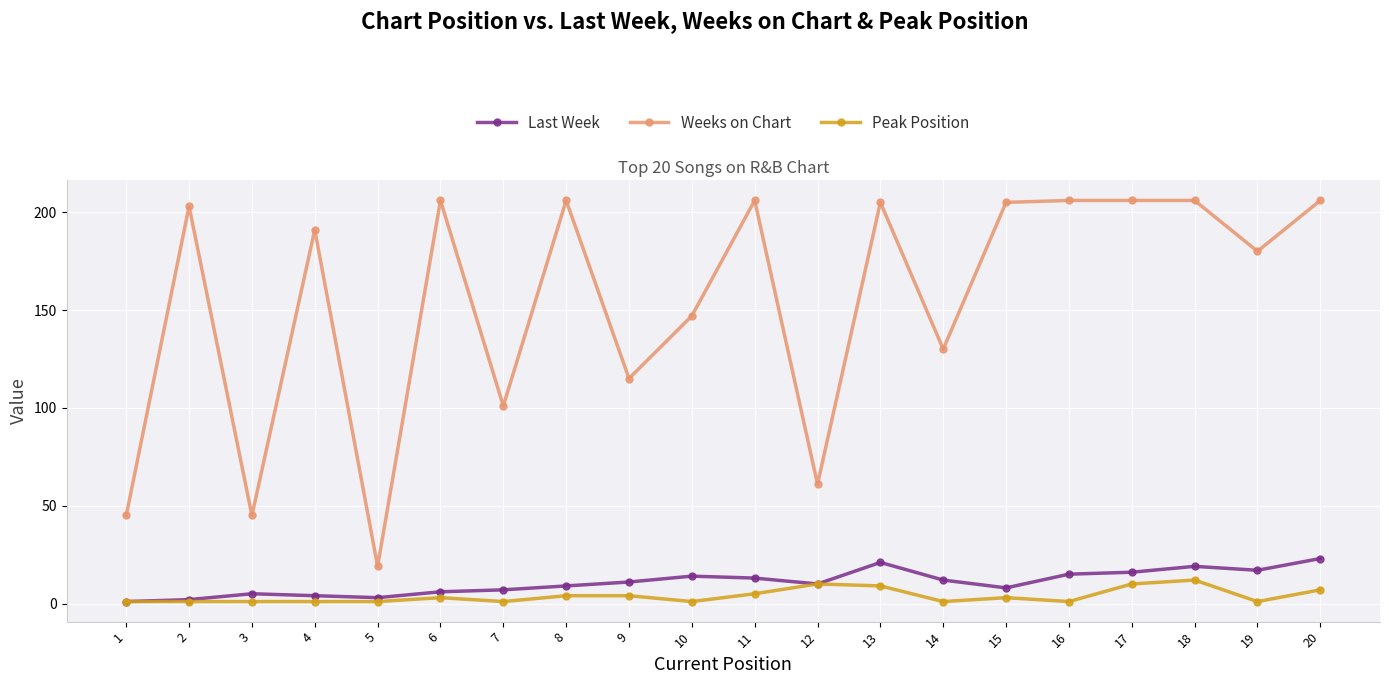

Which series changed the most between 6 and 18?

Last Week